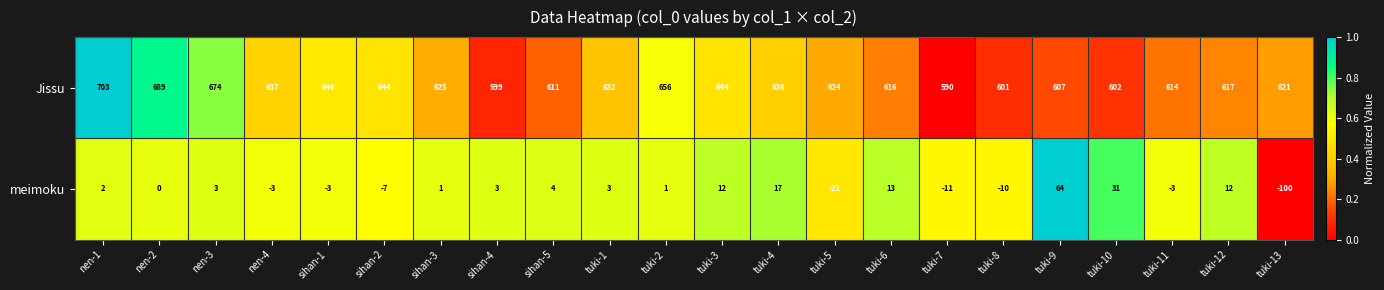

What is the minimum value for meimoku?

-100